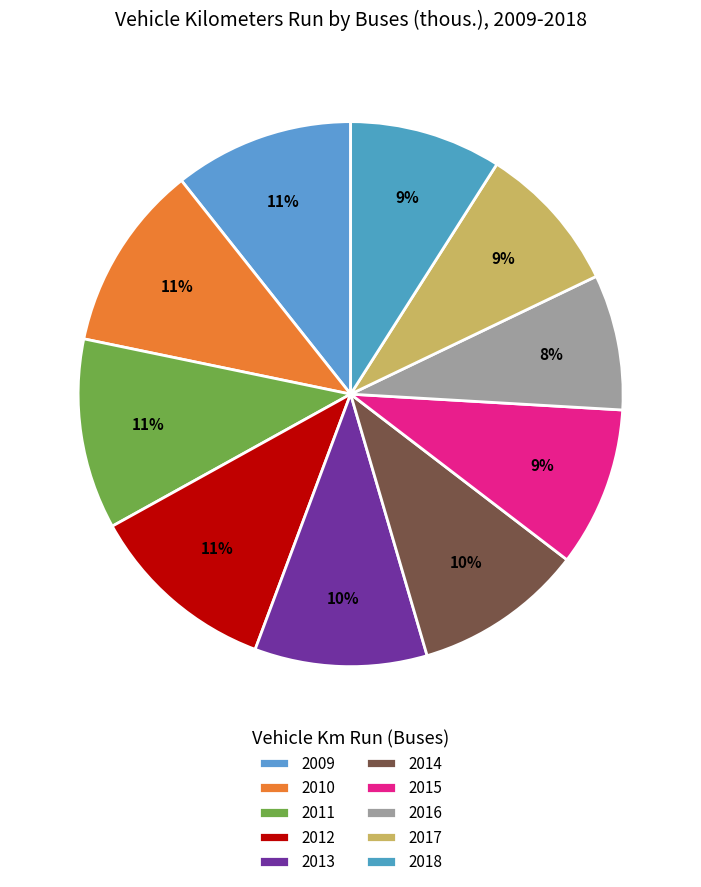

Does 2018 account for over 50% of the chart?

No